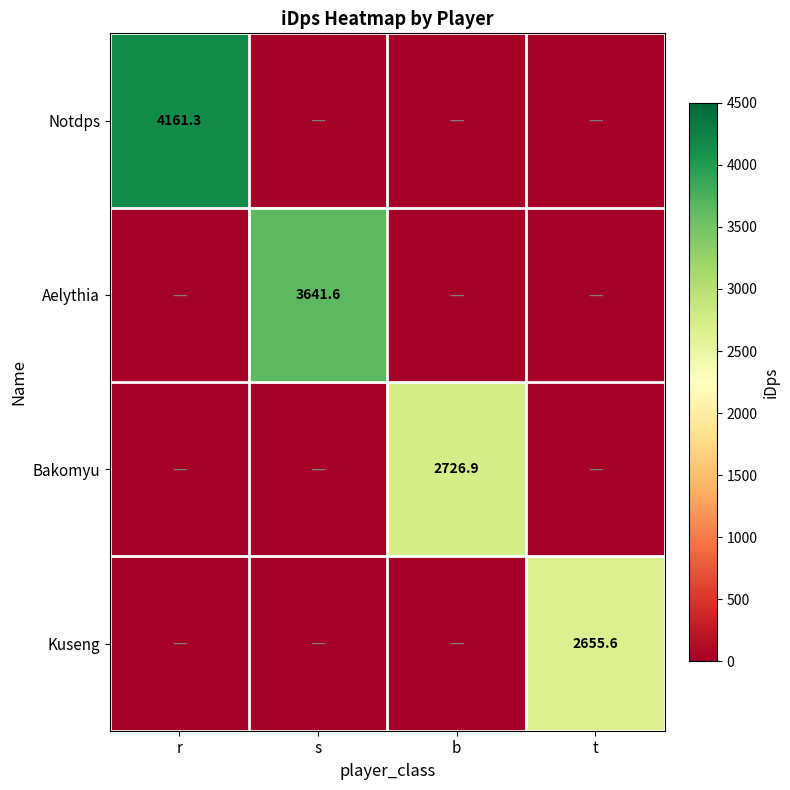

The Kuseng series shows 4499.8 at t. True or false?

False